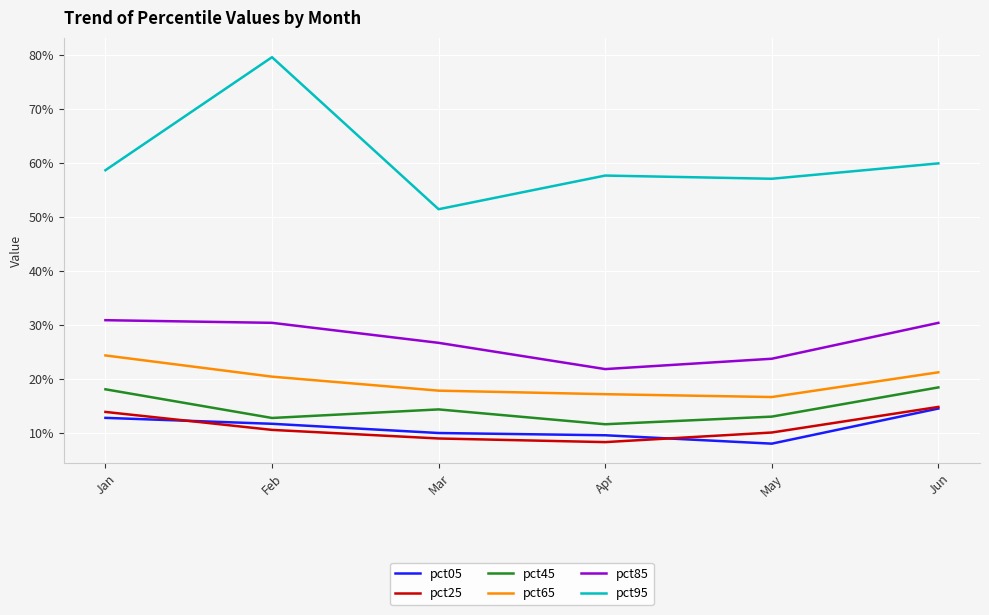

Does the chart display data point markers on the line(s)?

No